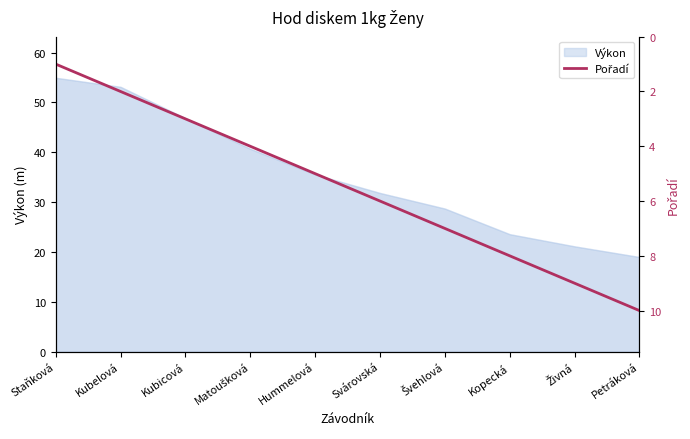

At which category does the chart reach its minimum across all series?

Staňková